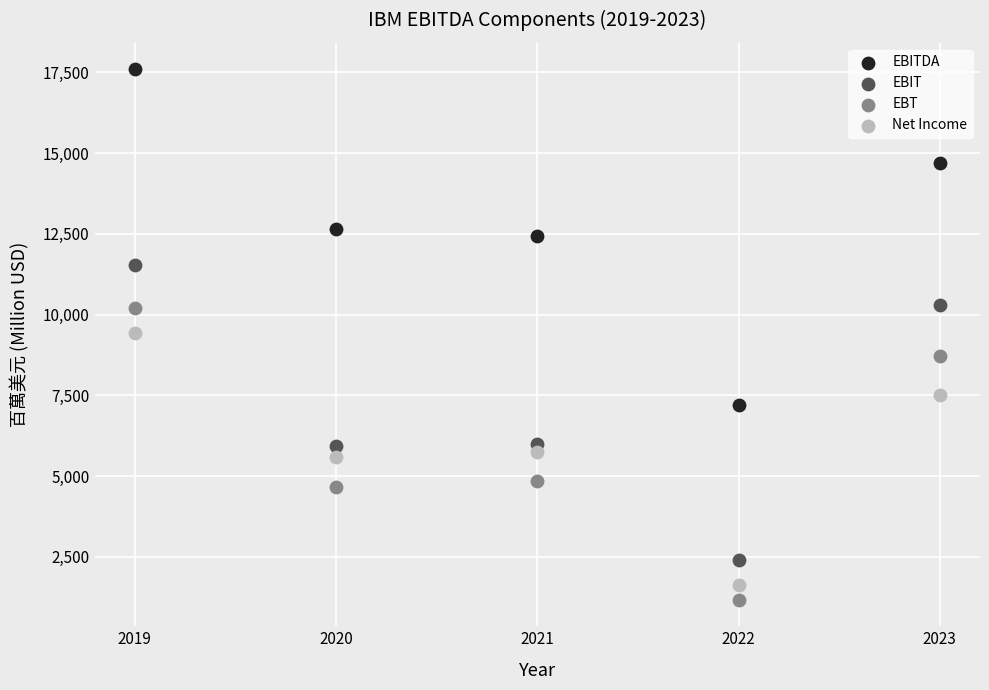

In the EBIT series, what Y value is closest to 6963?

6011